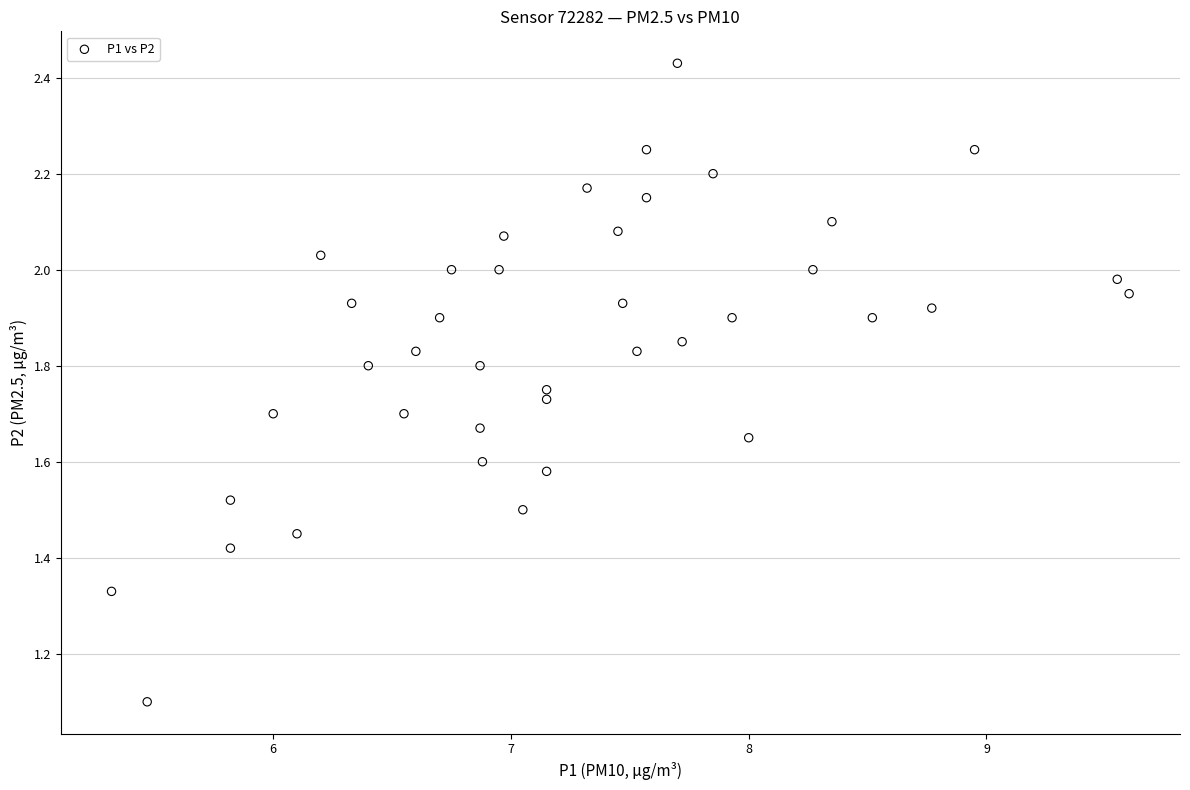

What Y value in the scatter plot is closest to 1?

1.1